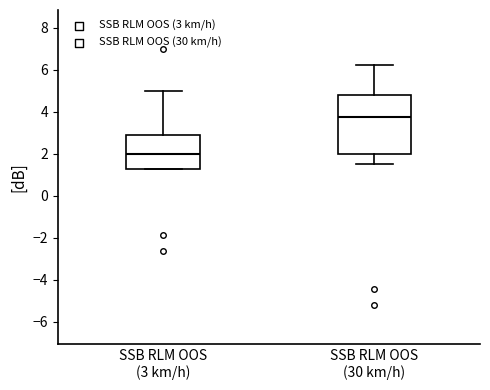

Comparing the boxes themselves (not the whiskers), which one is the tallest?

SSB RLM OOS (30 km/h)